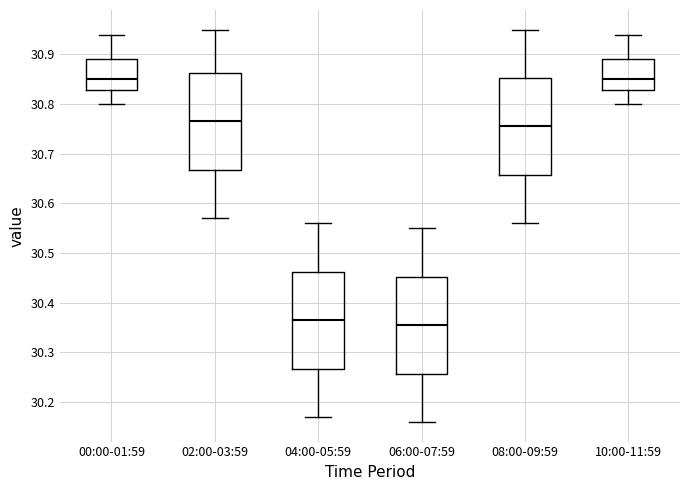

Where does the median line of the box for 10:00-11:59 sit on the y-axis? The values are not printed on the chart, so give them approximately, as read against the axis.

30.85